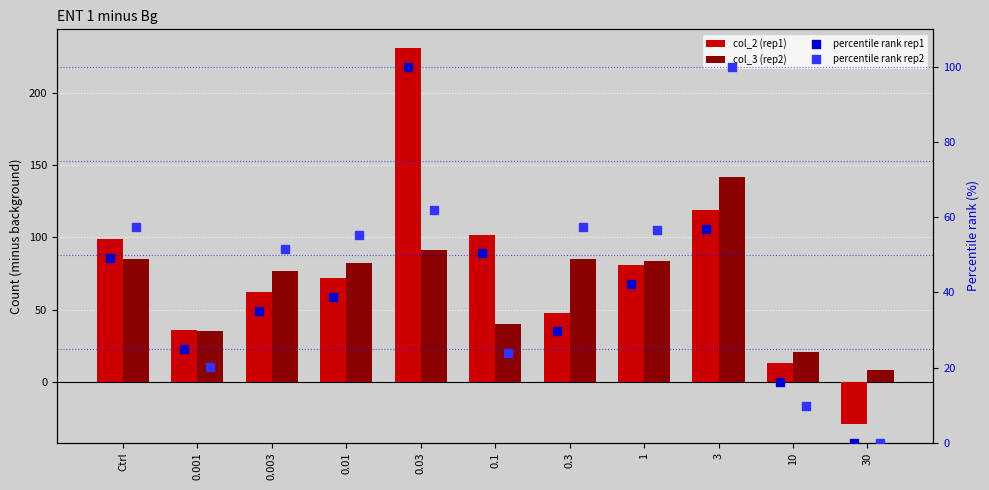

Which series has the largest Y range (max minus min)?

col_2 (rep1)